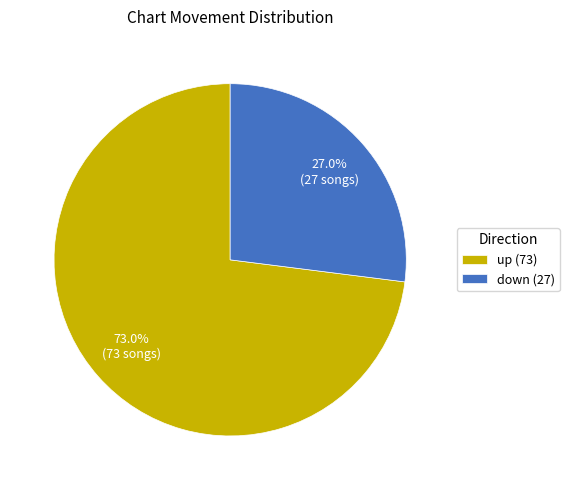

Which has a higher value, up (73) or down (27)?

up (73)